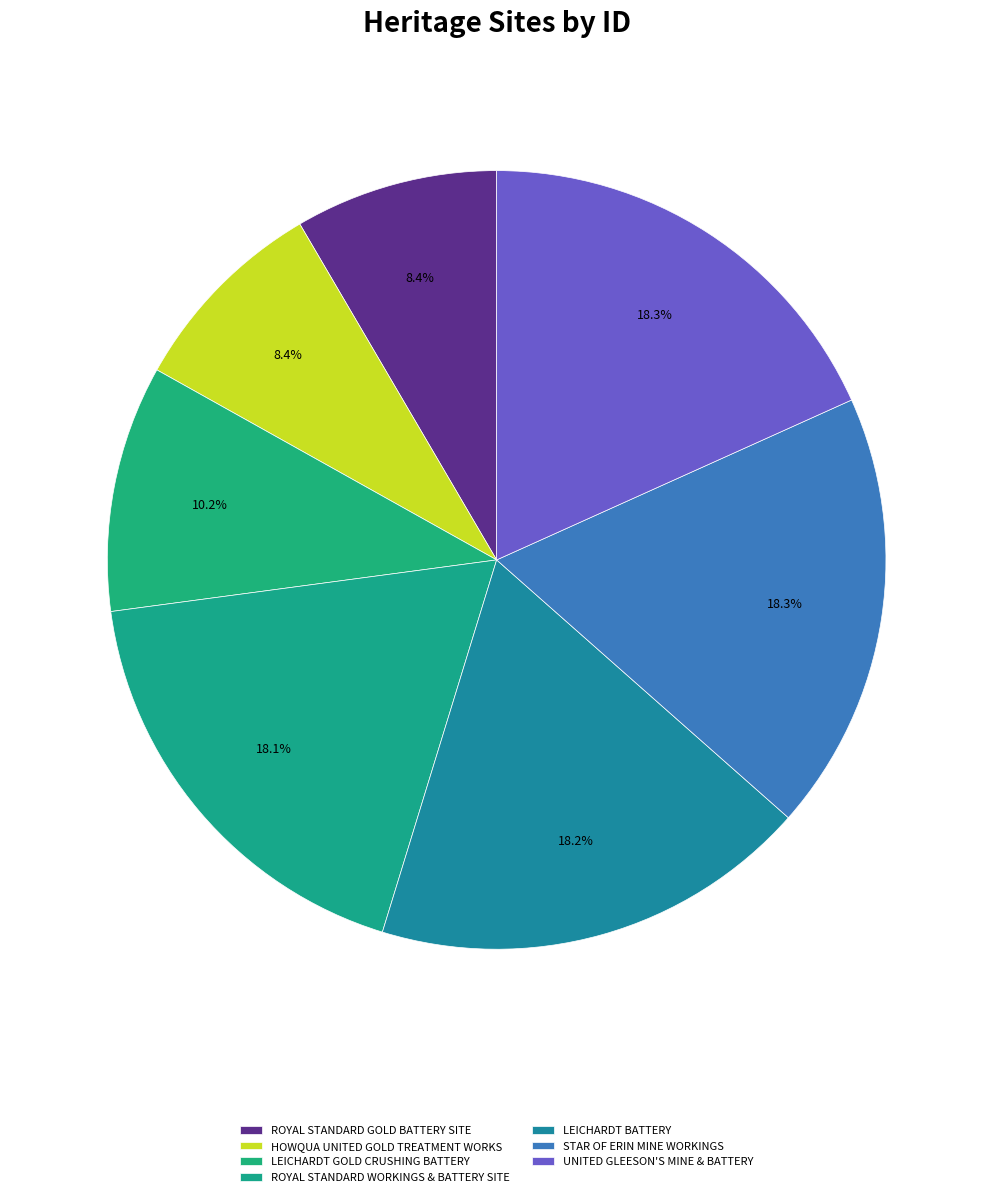

Which has a higher value, HOWQUA UNITED GOLD TREATMENT WORKS or LEICHARDT BATTERY?

LEICHARDT BATTERY